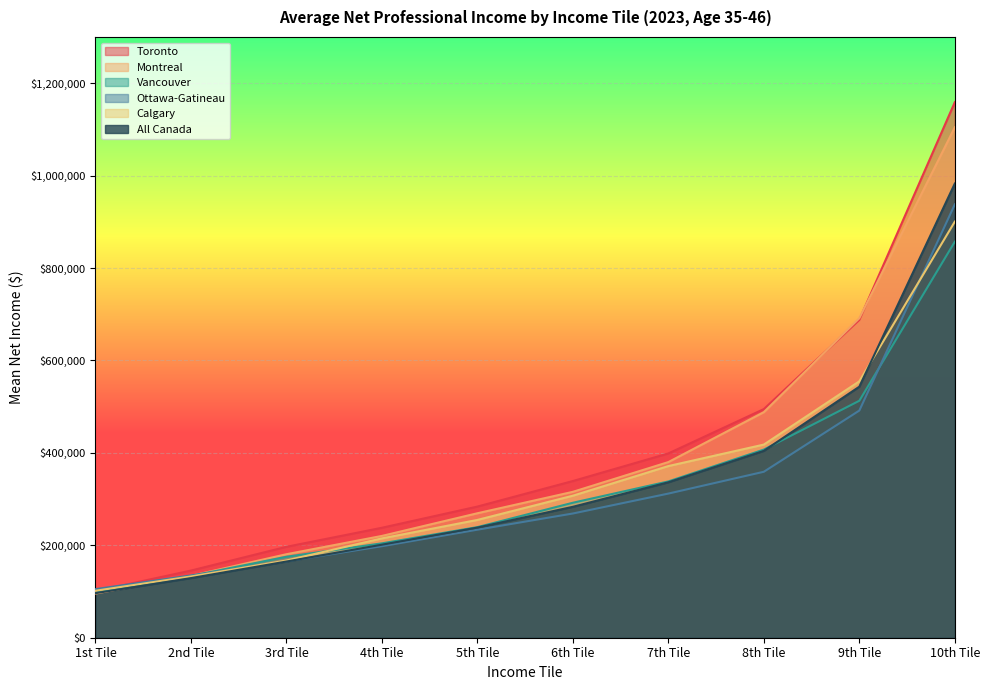

Reading left to right, what are all the values shown in this chart?

Toronto: 1st Tile=100635	2nd Tile=145290	3rd Tile=196715	4th Tile=237920	5th Tile=283775	6th Tile=339040	7th Tile=398795	8th Tile=494725	9th Tile=687900	10th Tile=1158805
Montreal: 1st Tile=95495	2nd Tile=133940	3rd Tile=180670	4th Tile=220285	5th Tile=269325	6th Tile=315700	7th Tile=380075	8th Tile=488115	9th Tile=691410	10th Tile=1104545
Vancouver: 1st Tile=97675	2nd Tile=133660	3rd Tile=175210	4th Tile=204230	5th Tile=239340	6th Tile=292070	7th Tile=338225	8th Tile=407130	9th Tile=512780	10th Tile=856895
Ottawa-Gatineau: 1st Tile=105130	2nd Tile=134750	3rd Tile=165385	4th Tile=198000	5th Tile=233760	6th Tile=268805	7th Tile=311900	8th Tile=359120	9th Tile=491565	10th Tile=937665
Calgary: 1st Tile=101645	2nd Tile=132555	3rd Tile=167130	4th Tile=214905	5th Tile=254870	6th Tile=307325	7th Tile=371440	8th Tile=417935	9th Tile=554840	10th Tile=900335
All Canada: 1st Tile=96445	2nd Tile=129020	3rd Tile=164875	4th Tile=201335	5th Tile=238325	6th Tile=283285	7th Tile=336345	8th Tile=404330	9th Tile=543230	10th Tile=982760